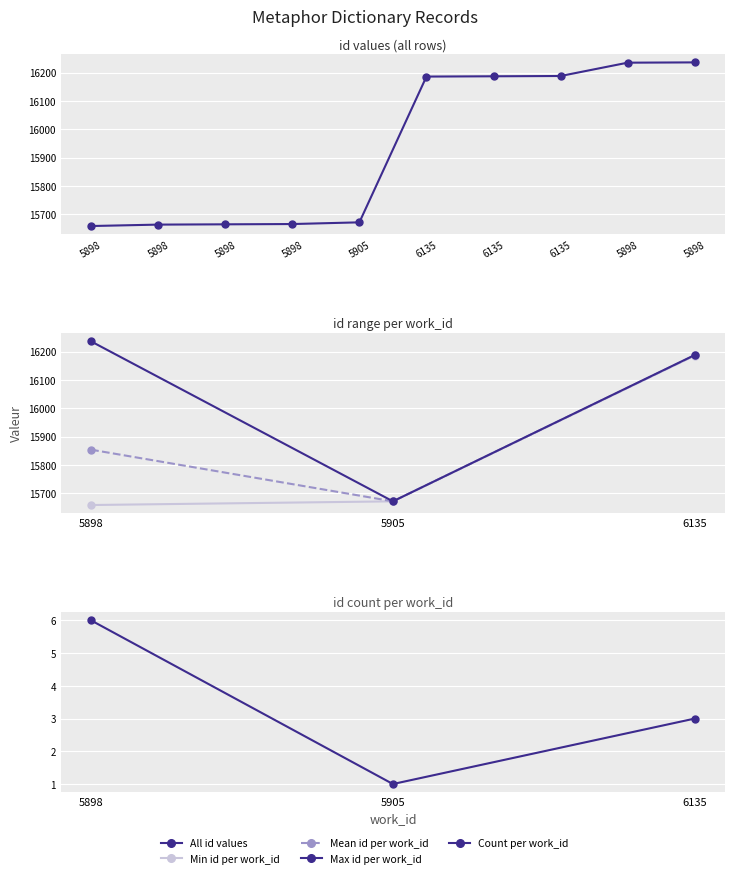

Rank the categories by value from highest to lowest.

5898, 5898, 6135, 6135, 6135, 5905, 5898, 5898, 5898, 5898